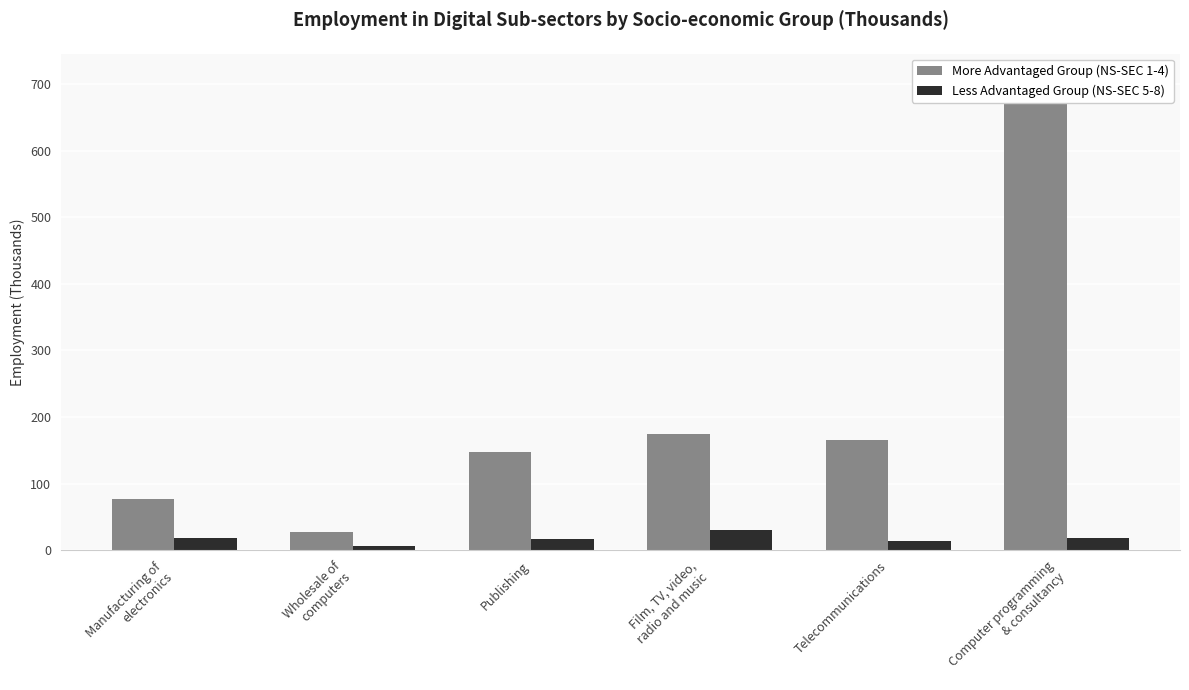

What is the maximum value shown in the chart?

710